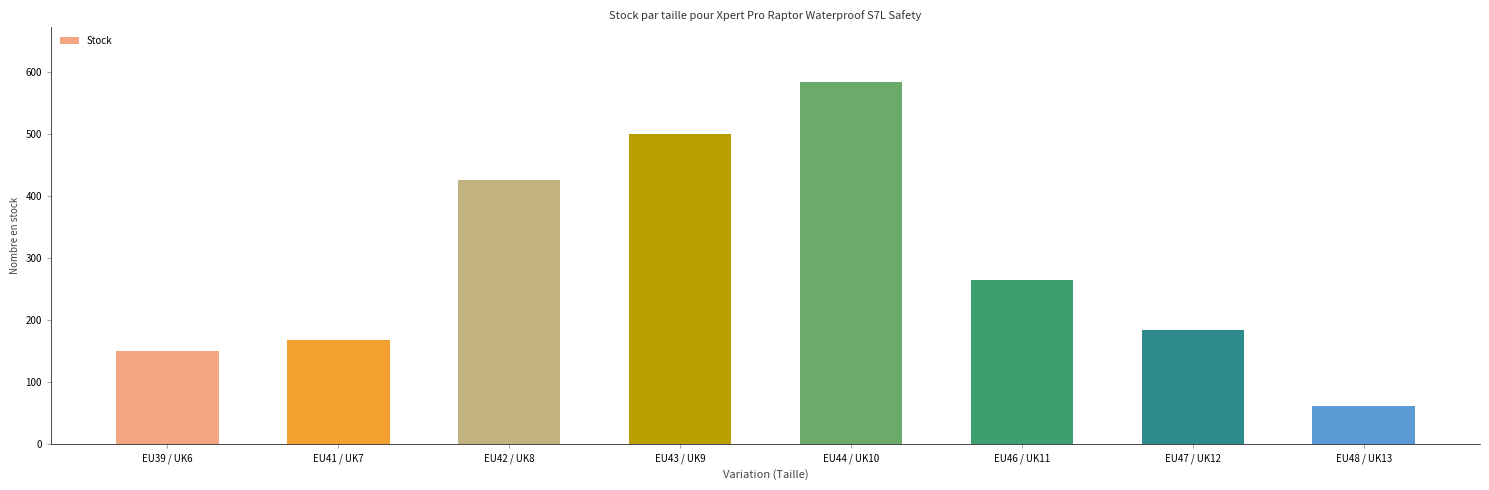

Reading left to right, extract all data points from this chart.

150	167	425	499	584	265	184	62